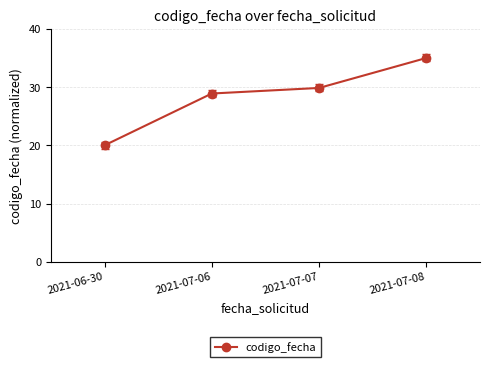

What is the difference between the values at 2021-07-07 and 2021-07-06?

1.0